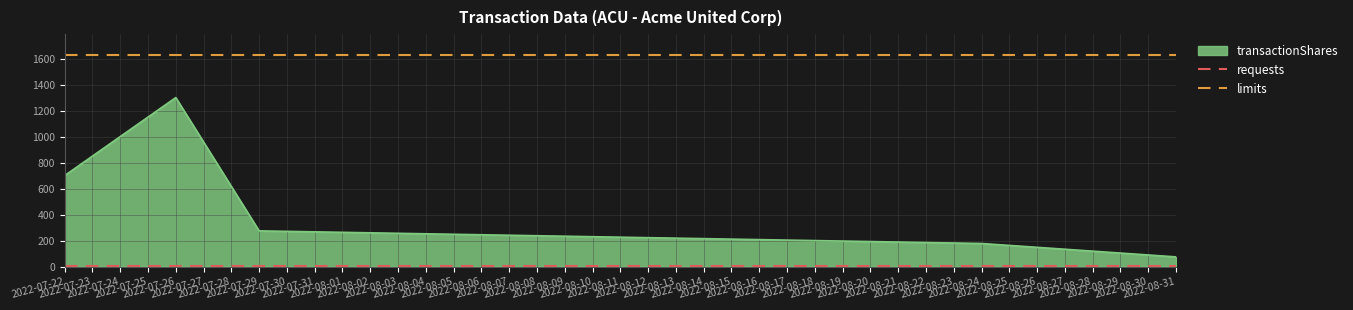

True or false: limits has a value of 2708.1 at 2022-07-22.

False